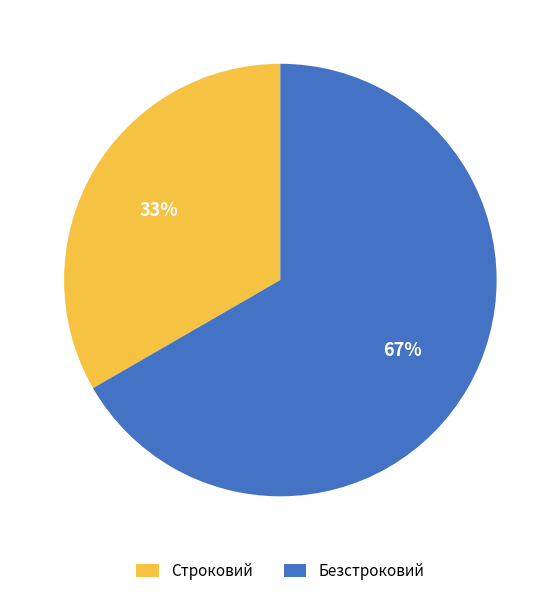

What is the smallest slice in the pie chart?

Строковий